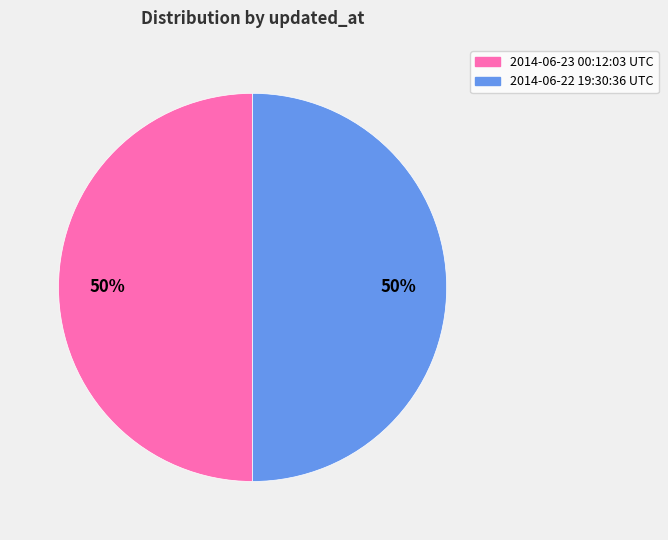

Count the number of slices in the pie.

2